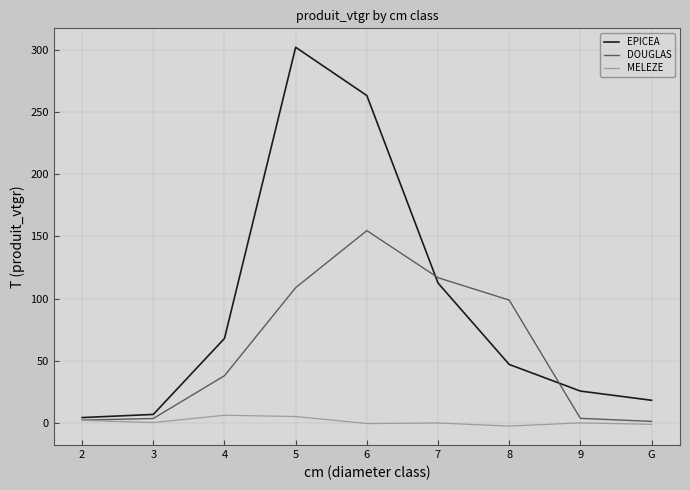

How many values in the MELEZE series are below 0?

3